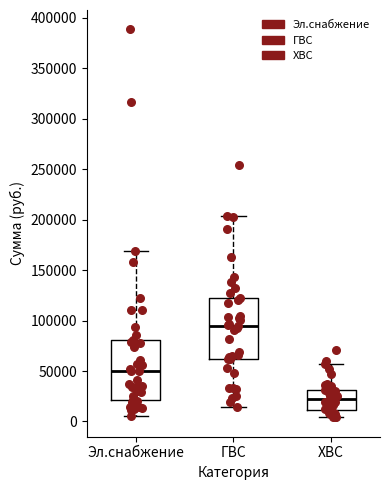

Which box's median line is the highest?

ГВС